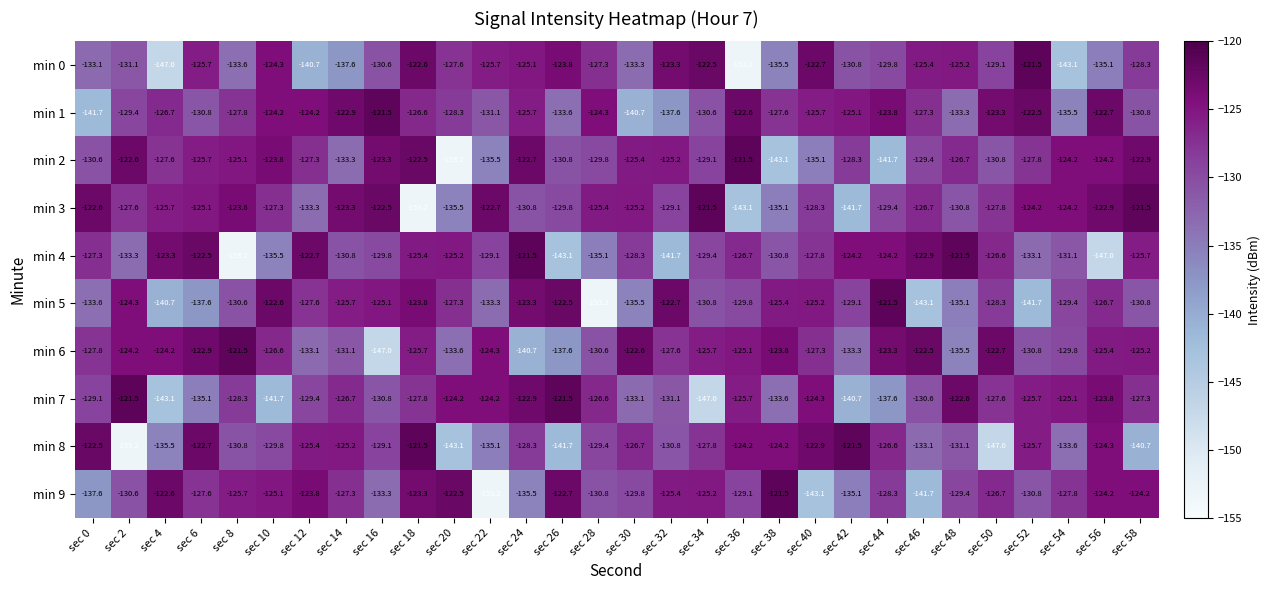

At which category is the sum across all series the highest?

sec 18